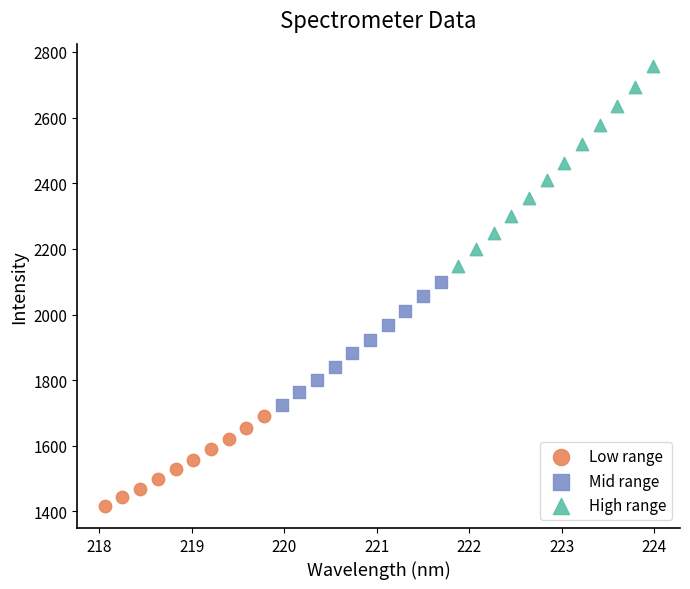

Which series reaches the maximum Y coordinate?

High range